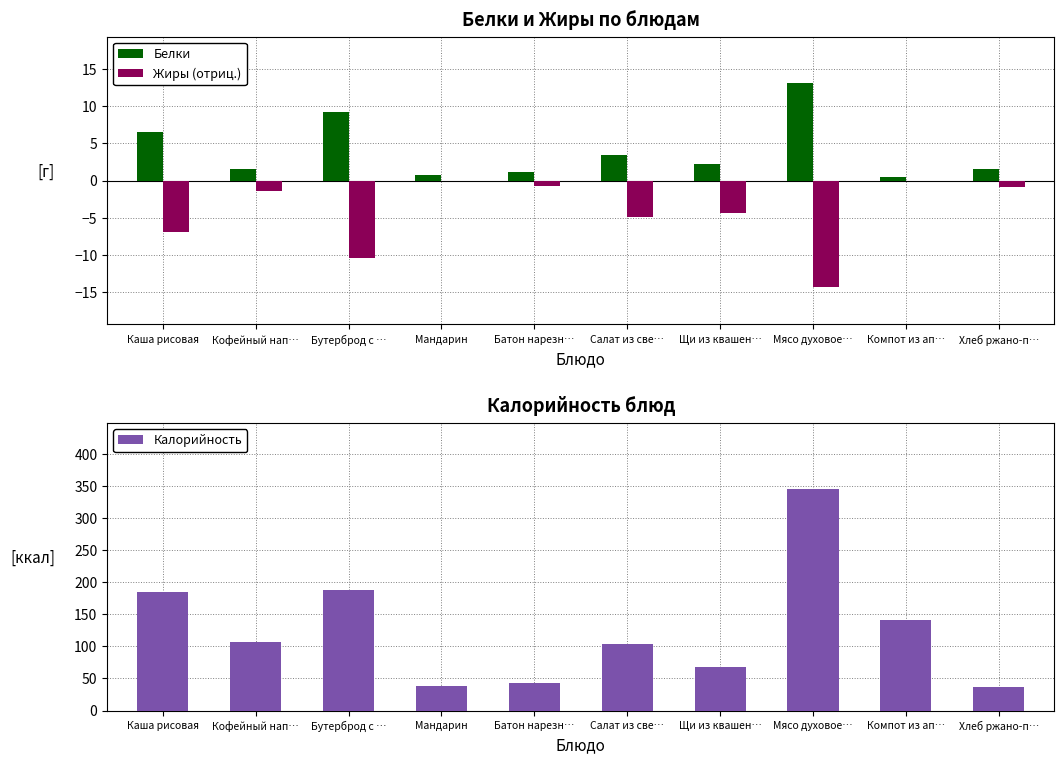

Count the number of categories in the chart.

10